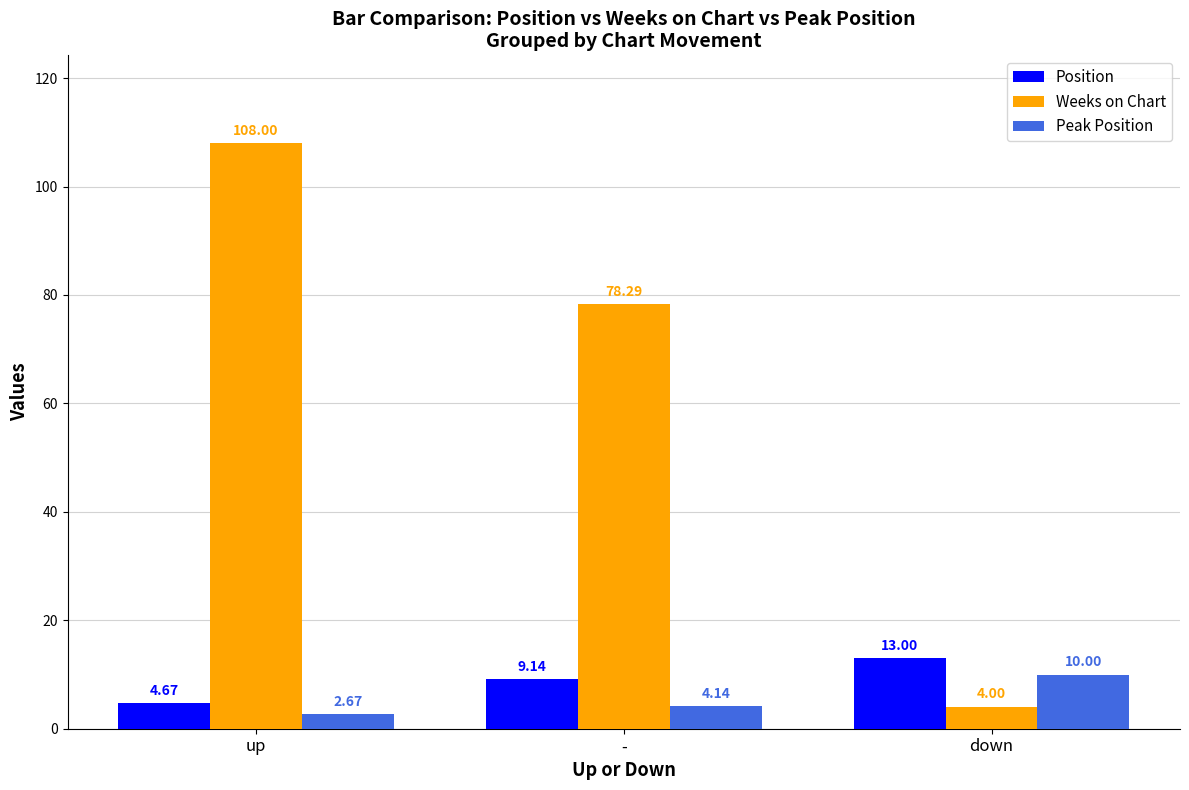

What is the sum of the Position values at - and down?

22.1